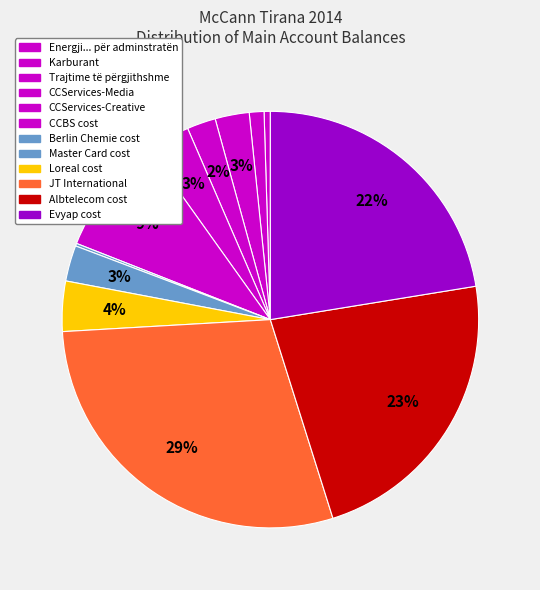

What is the total percentage of CCServices-Media and Loreal cost?

6.1%